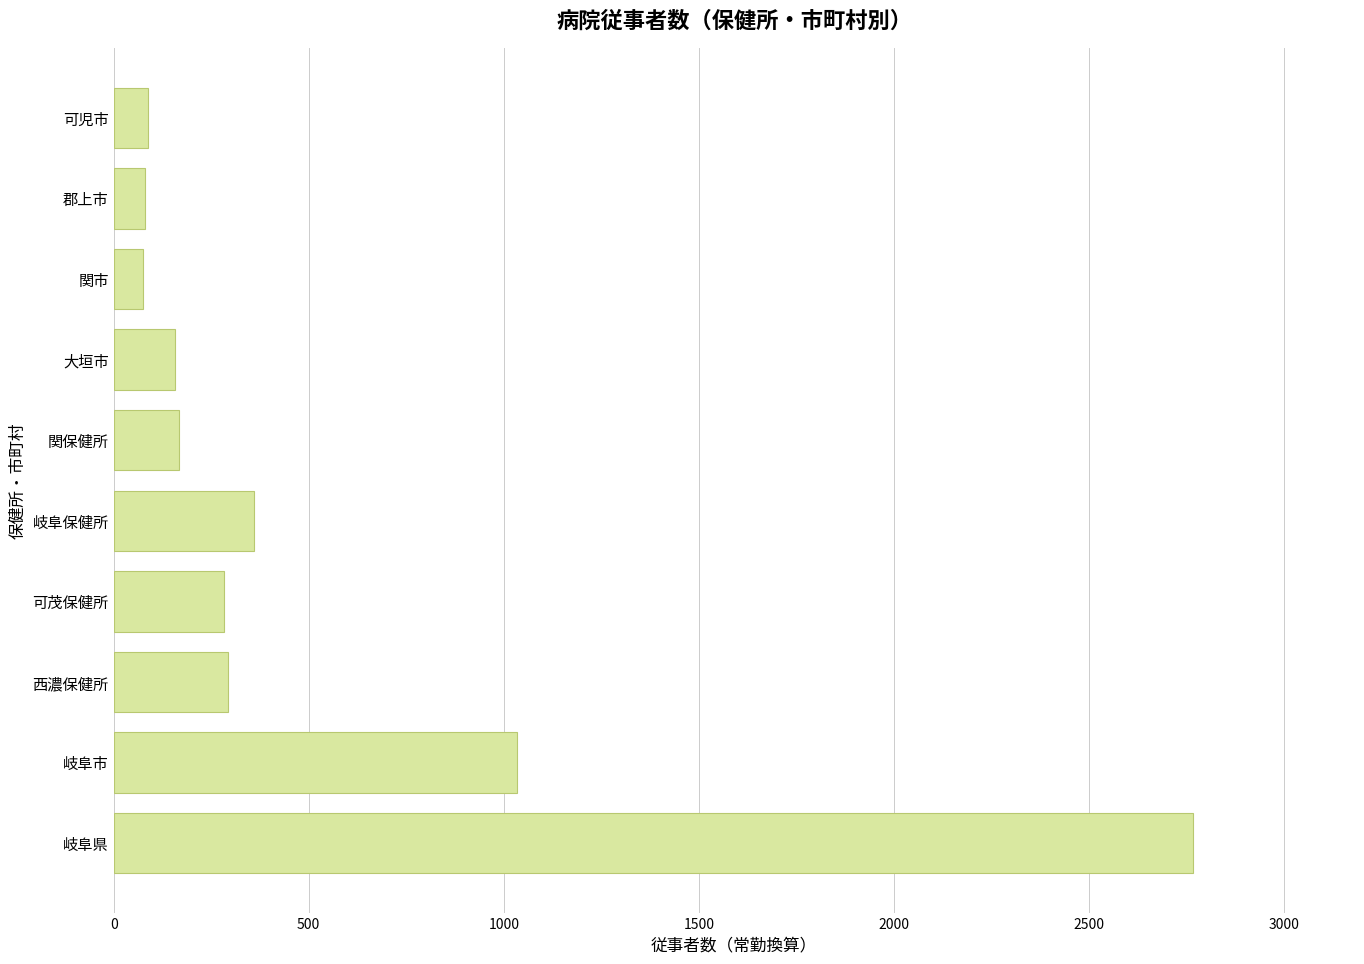

How many values exceed 281?

5